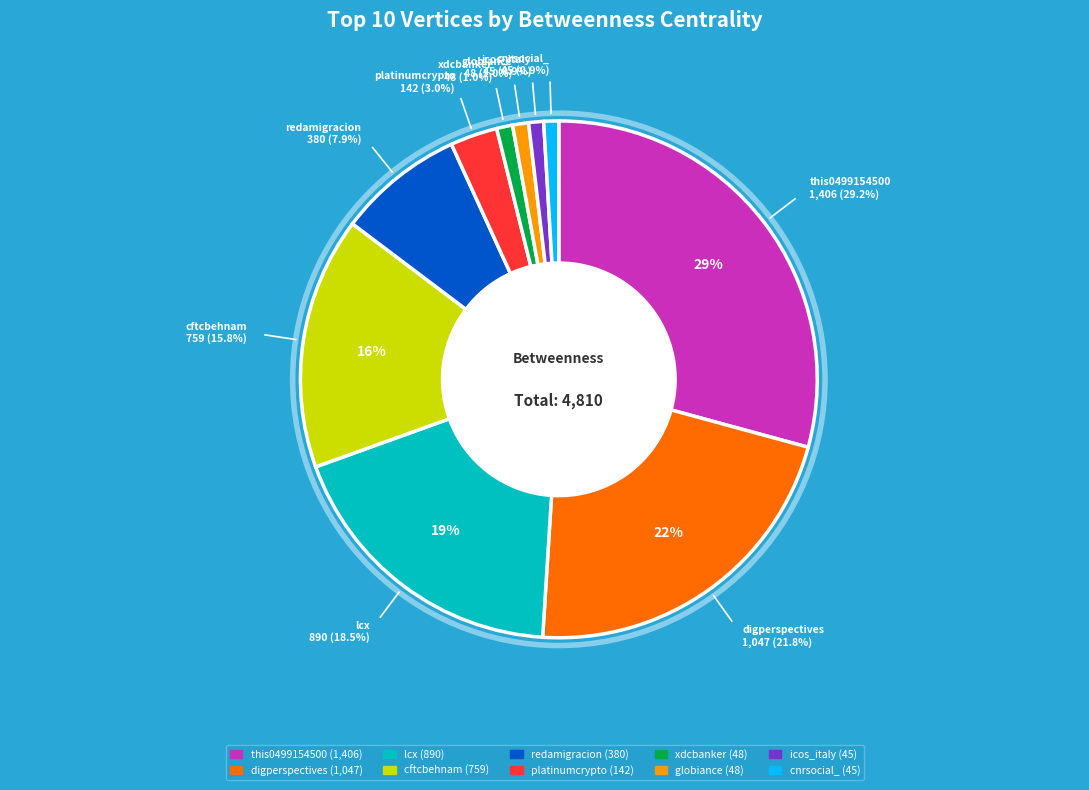

Does any single category account for the majority?

No